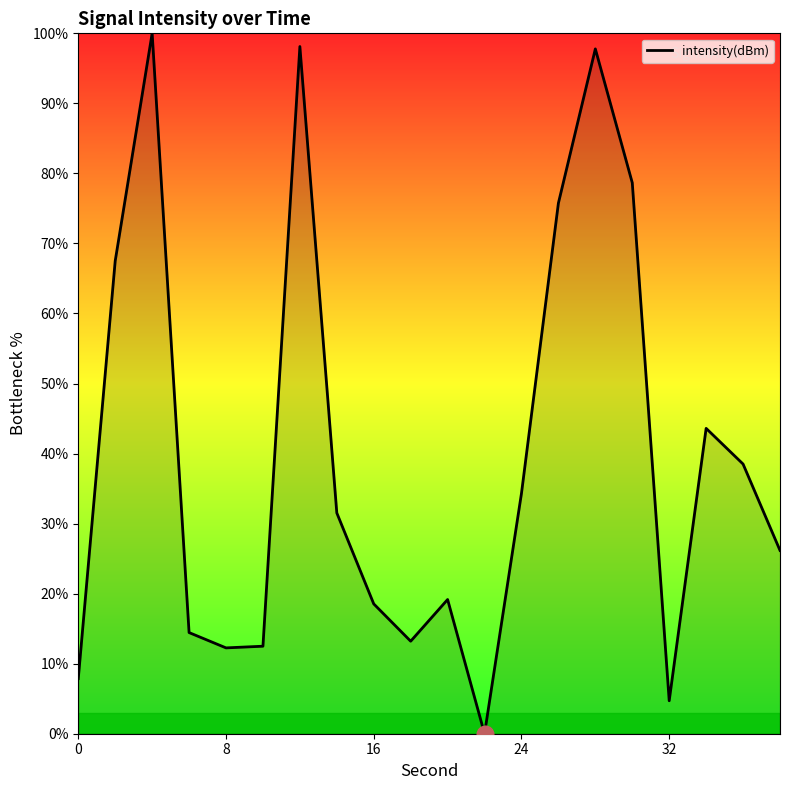

What is the difference between the maximum and minimum values?

100.0